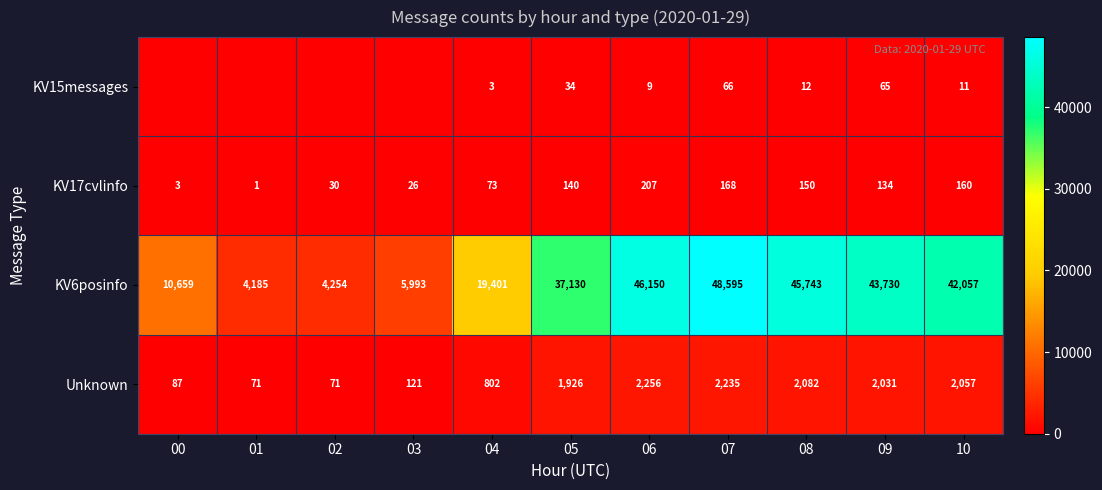

What is the sum of the Unknown values at 04 and 00?

889